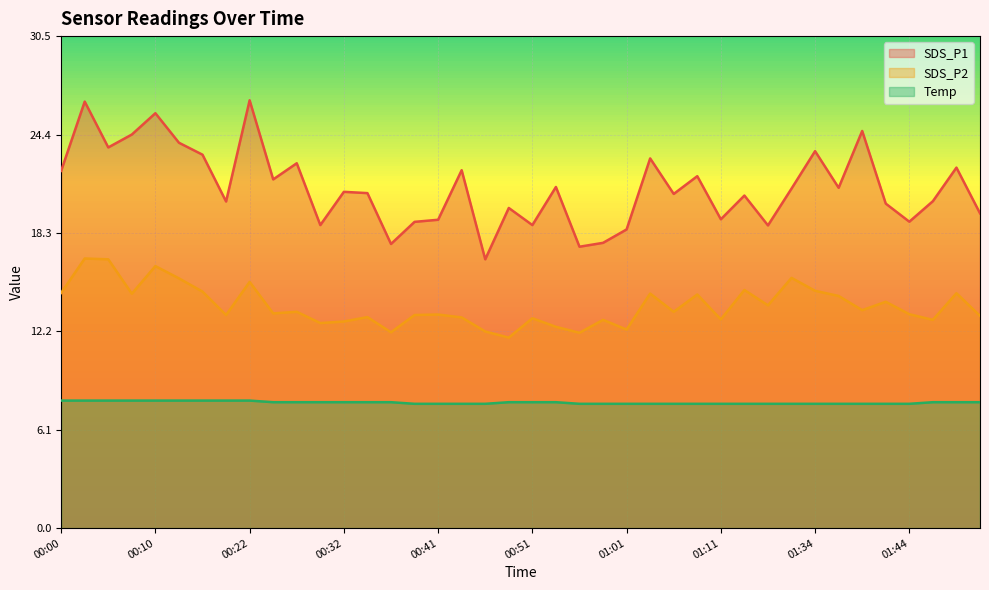

At which category does the chart reach its minimum across all series?

00:39